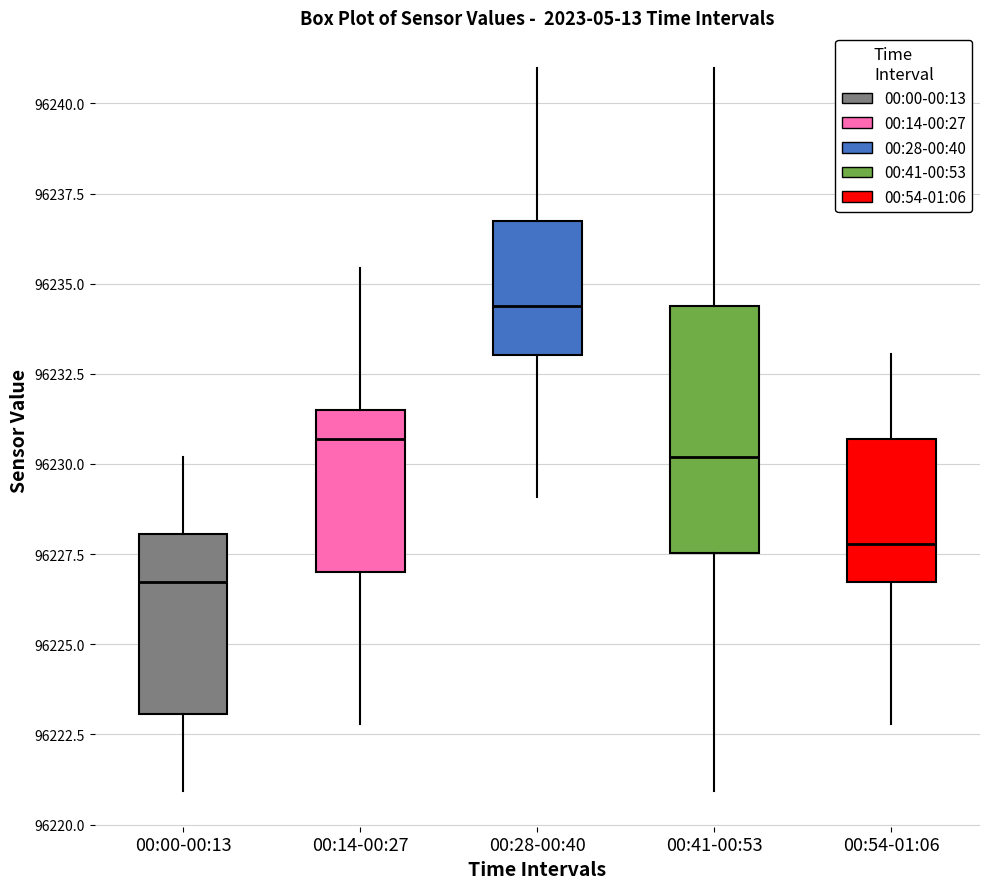

Which box is the tallest, from its lower edge to its upper edge?

00:41-00:53